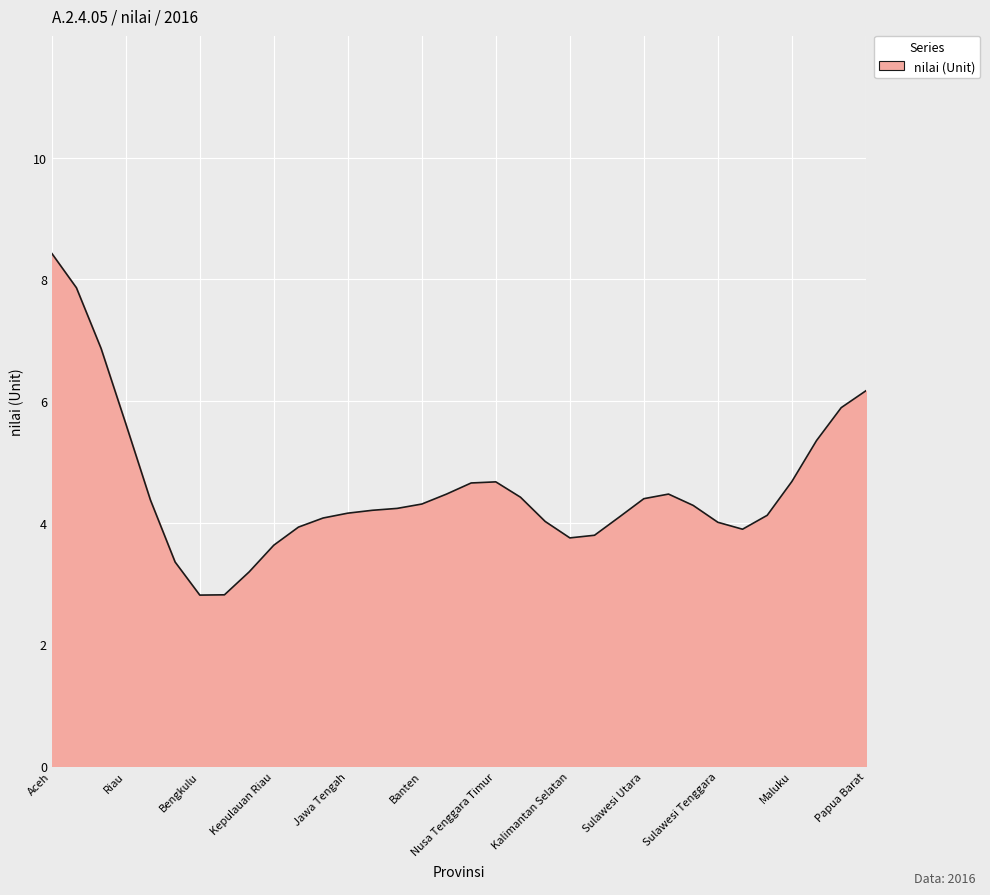

What is the minimum value shown in the chart?

2.8